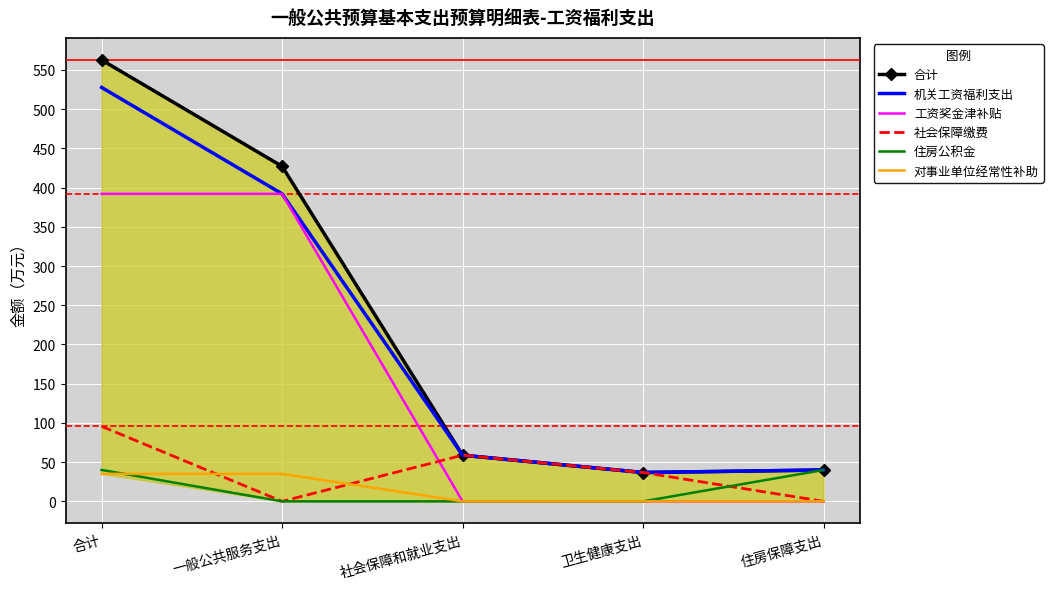

What is the maximum value for 合计?

562.6